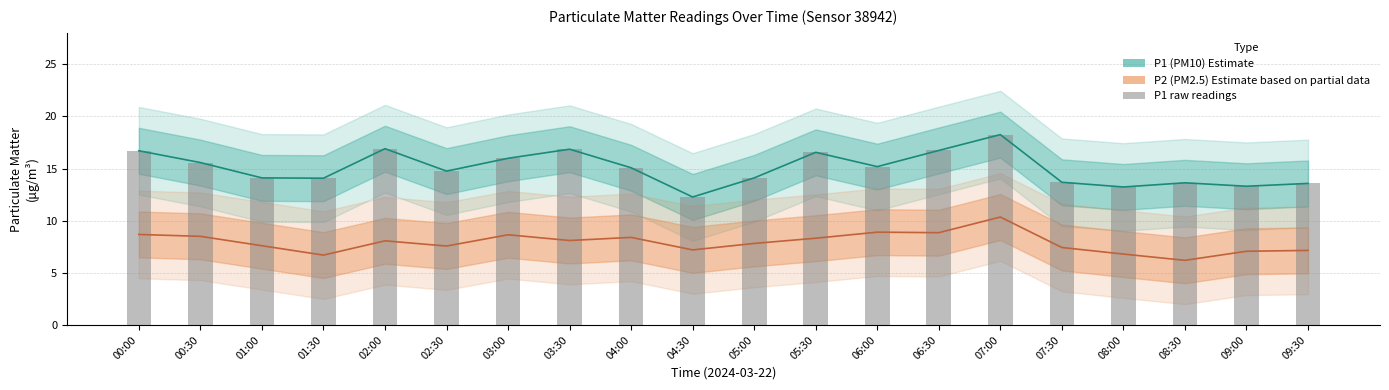

How many bars are there in total?

20